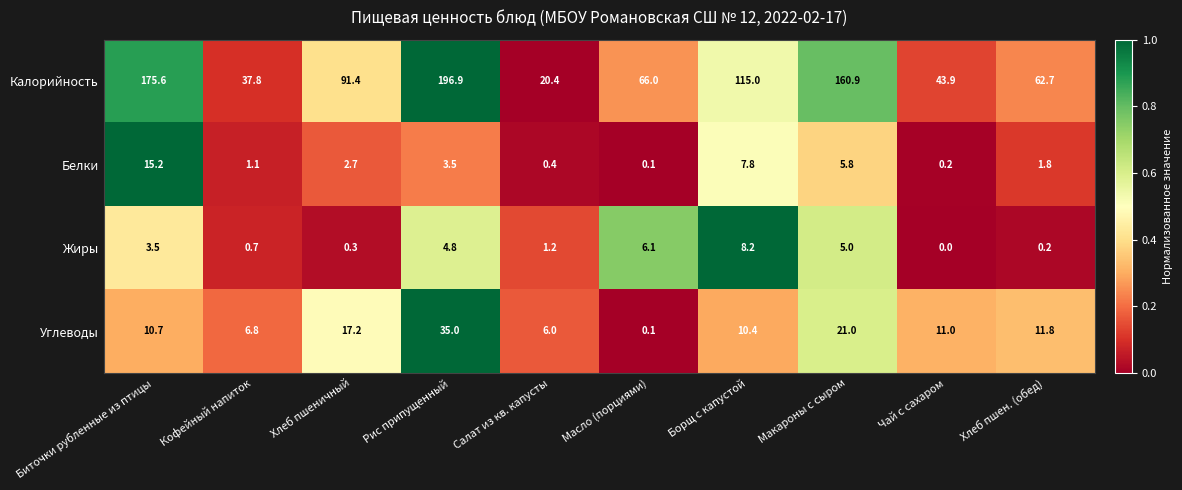

Rank the categories by Углеводы value from highest to lowest.

Рис припущенный, Макароны с сыром, Хлеб пшеничный, Хлеб пшен. (обед), Чай с сахаром, Биточки рубленные из птицы, Борщ с капустой, Кофейный напиток, Салат из кв. капусты, Масло (порциями)